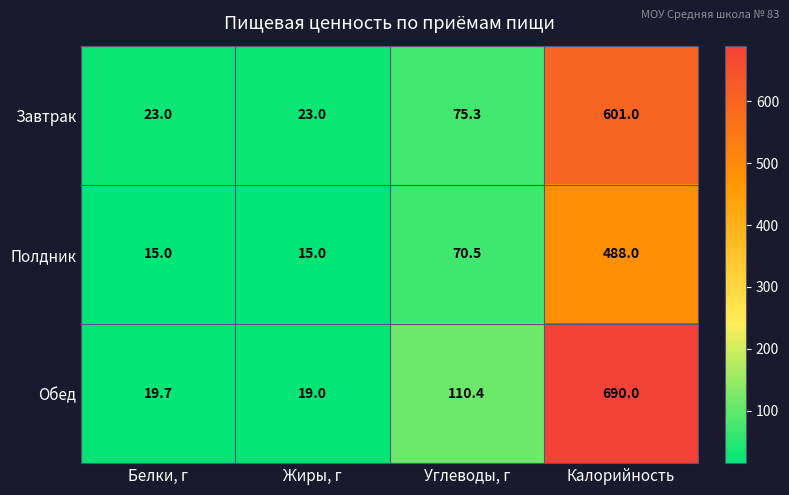

True or false: Завтрак has a value of 75.3 at Углеводы, г.

True